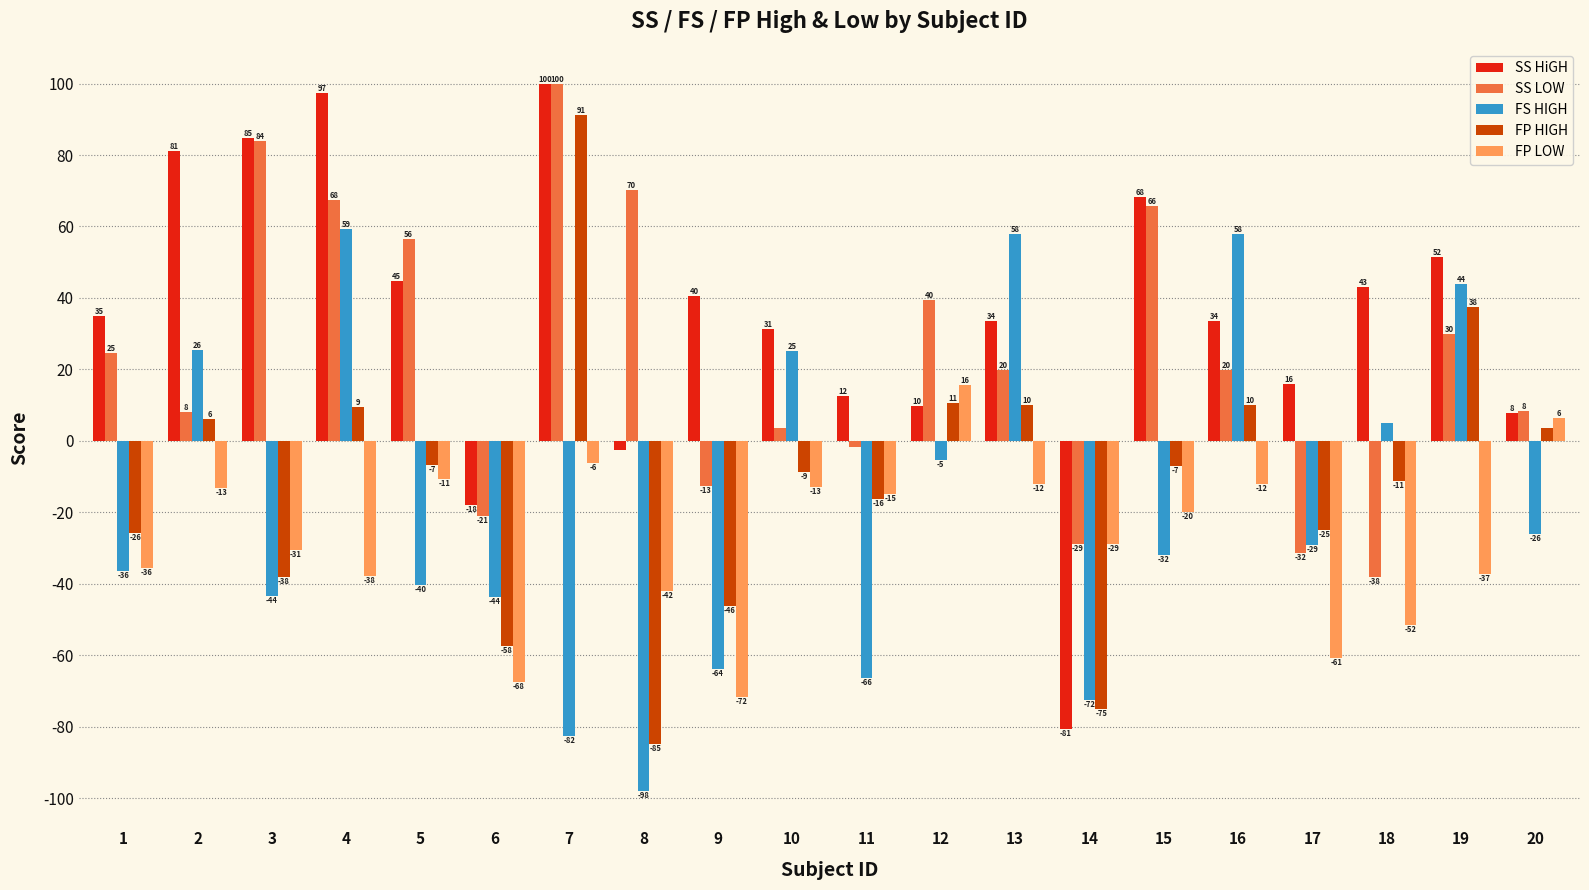

What is the difference between the second highest and second lowest values in the FS HIGH series?

140.5